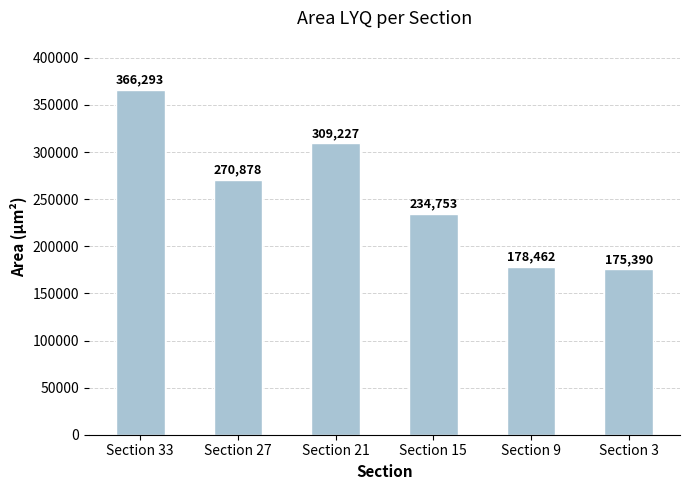

List the labels in order of value, largest first.

Section 33, Section 21, Section 27, Section 15, Section 9, Section 3